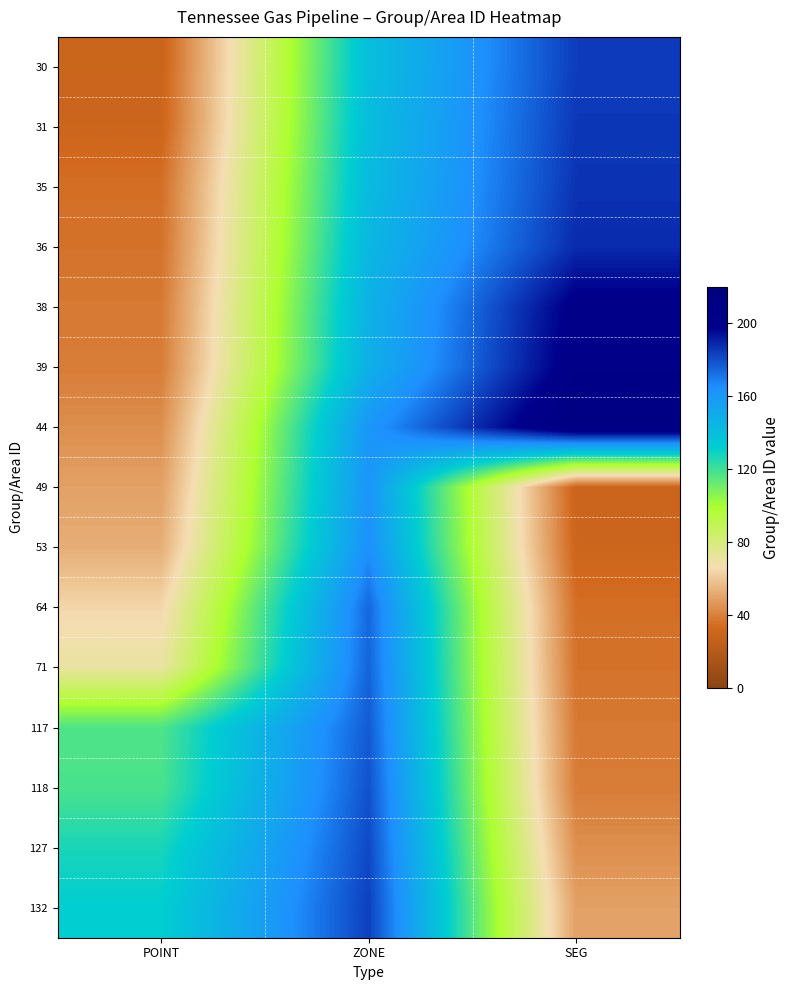

List the series in order of their peak value, lowest first.

49, 53, 64, 71, 117, 118, 127, 132, 30, 31, 35, 36, 38, 39, 44